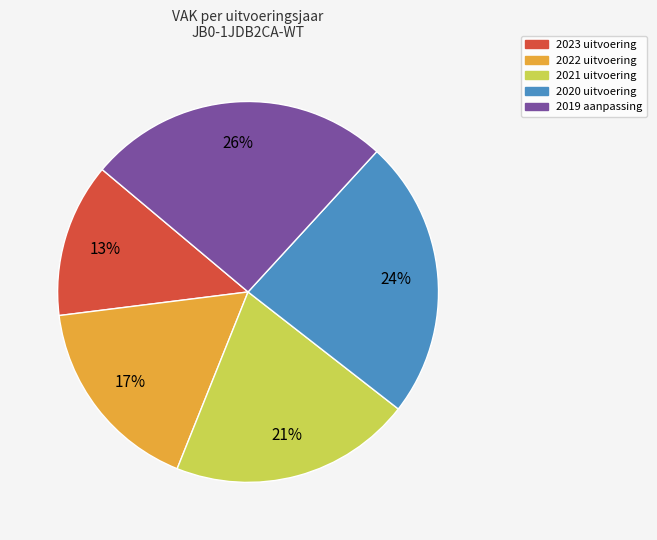

To the nearest percent, what is the difference between the largest and smallest slice percentages?

13%